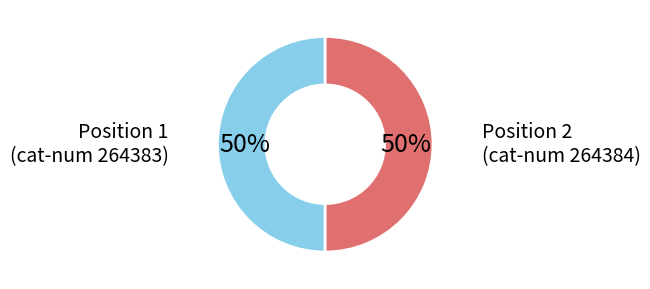

To the nearest percent, what is the average slice percentage?

50%